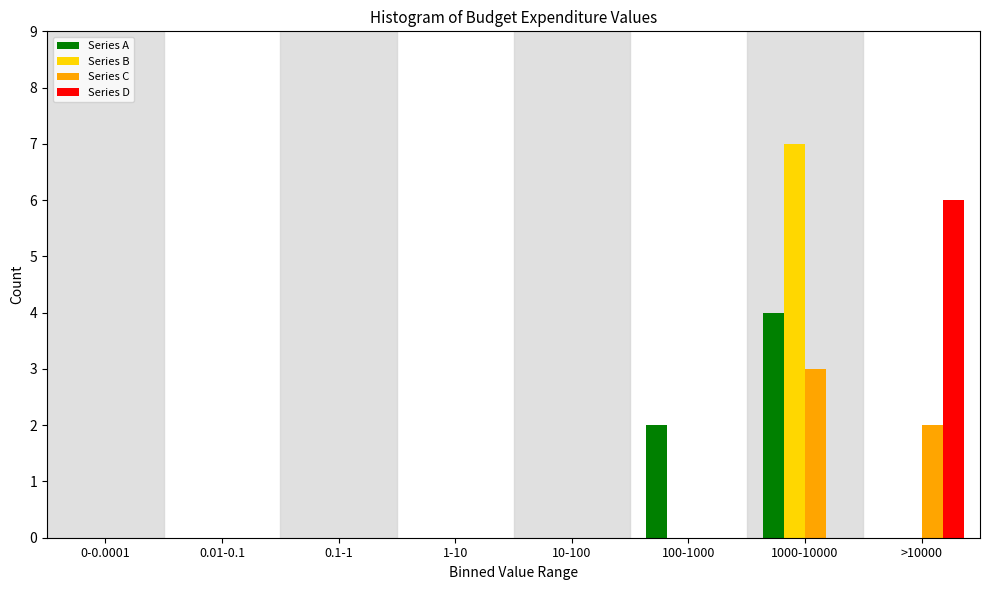

What is the total value across all series at >10000?

8